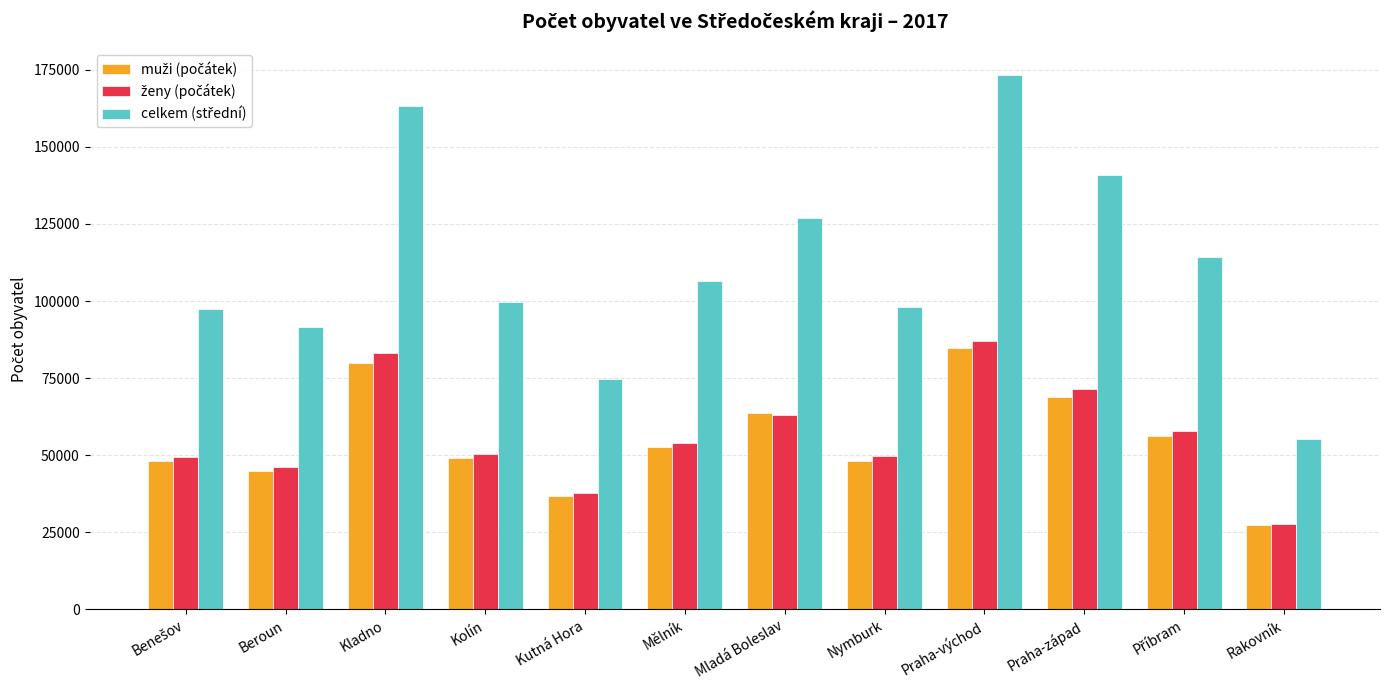

At which category is the sum across all series the highest?

Praha-východ